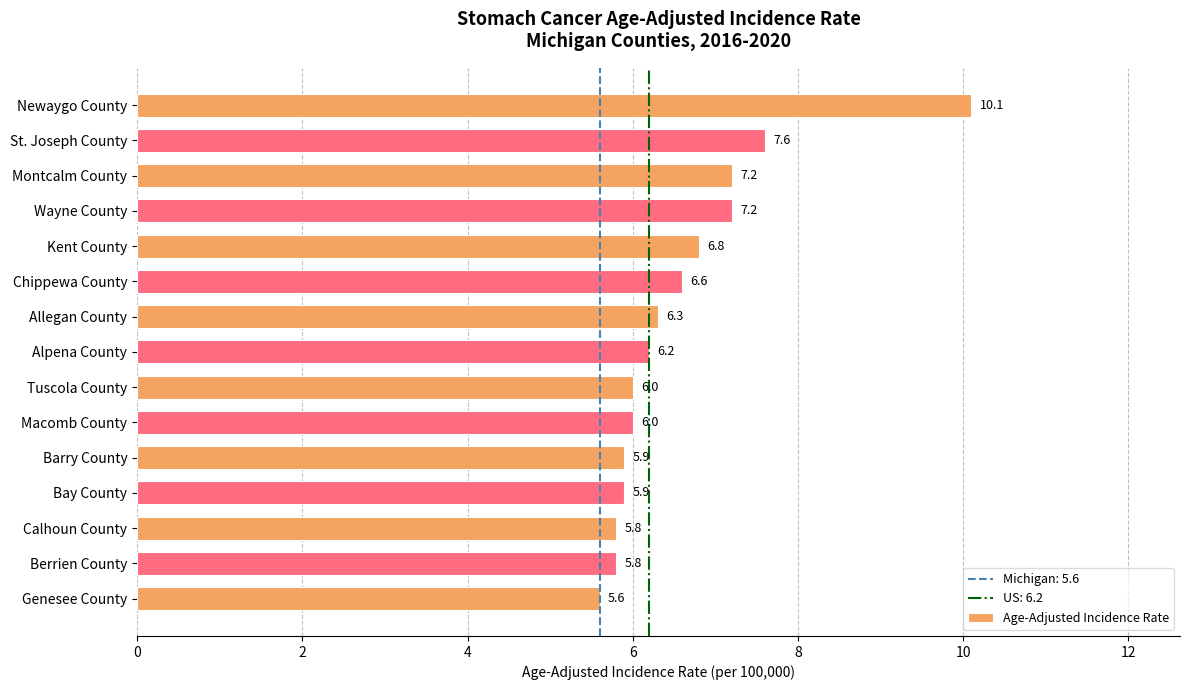

How many bars are there in total?

15